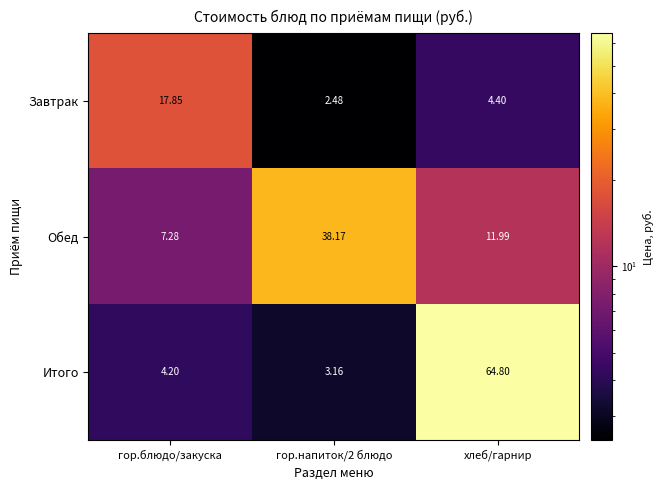

Which category has the lowest value in the Обед series?

гор.блюдо/закуска